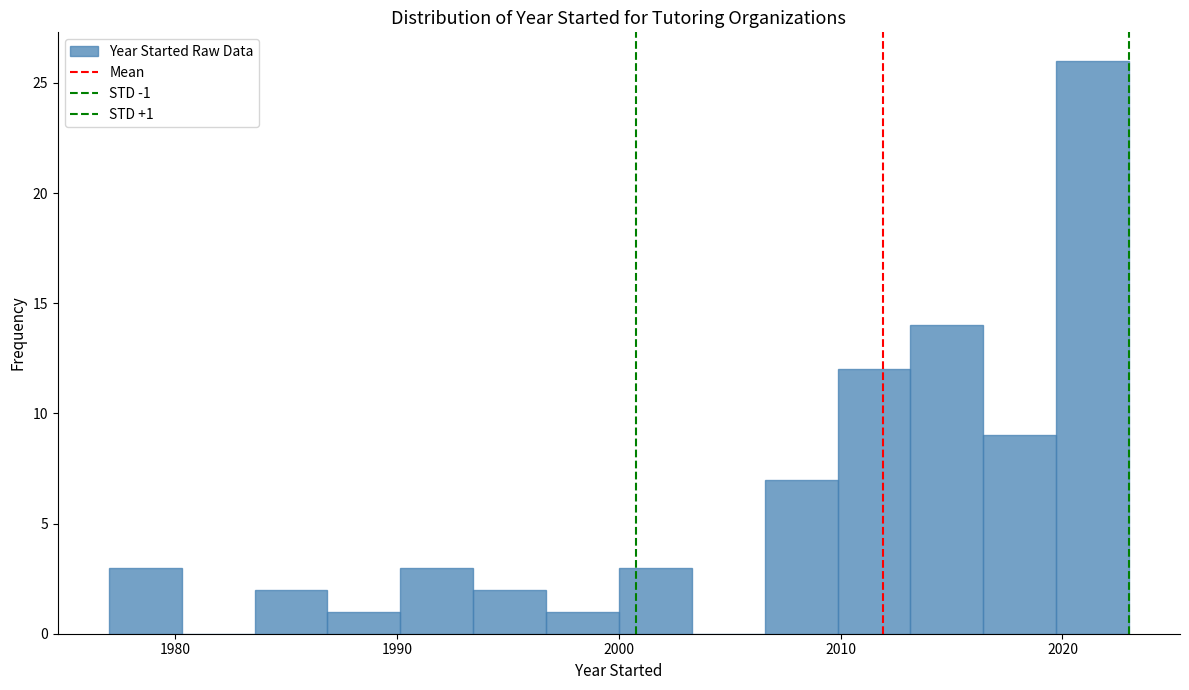

Read against the x-axis, roughly where is the centre of the tallest bar?

2021